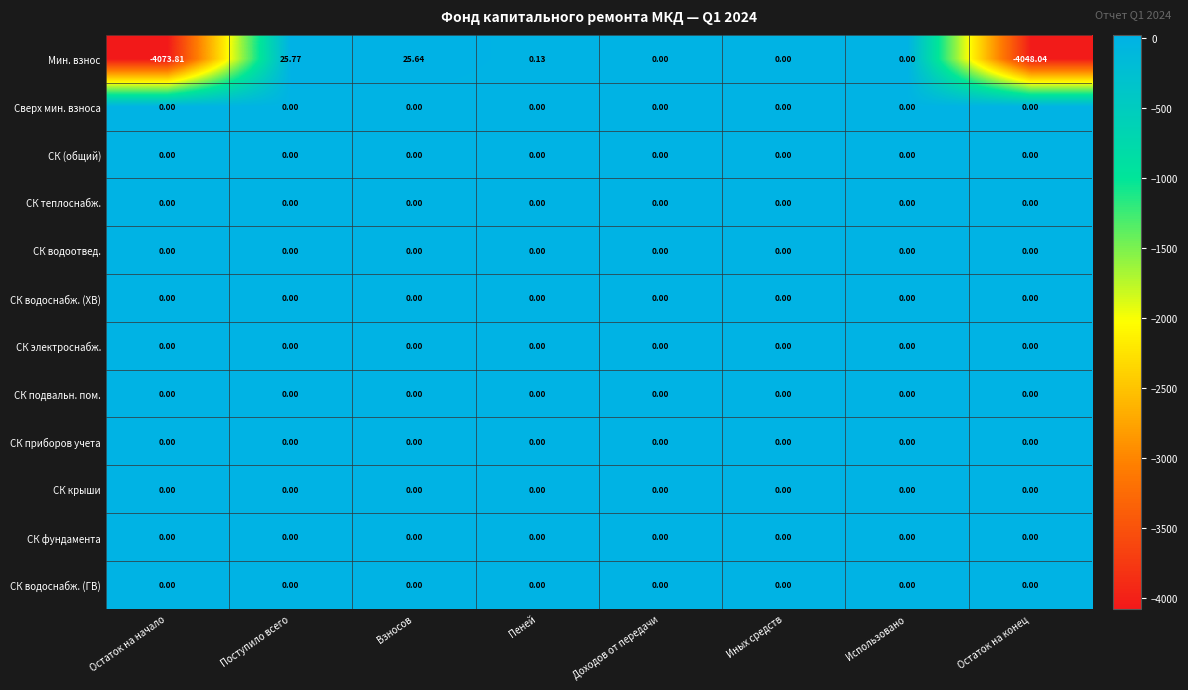

Between Поступило всего and Использовано, which series saw the biggest shift?

Мин. взнос